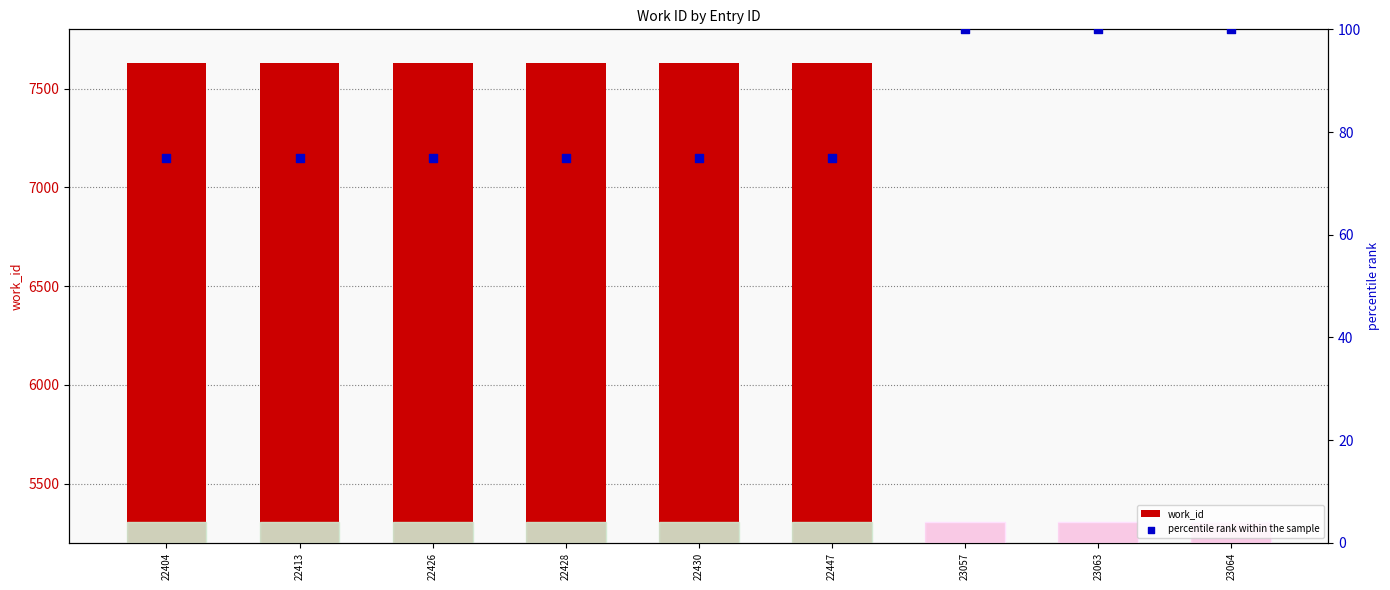

What are all the series names shown in the legend?

work_id, percentile rank within the sample